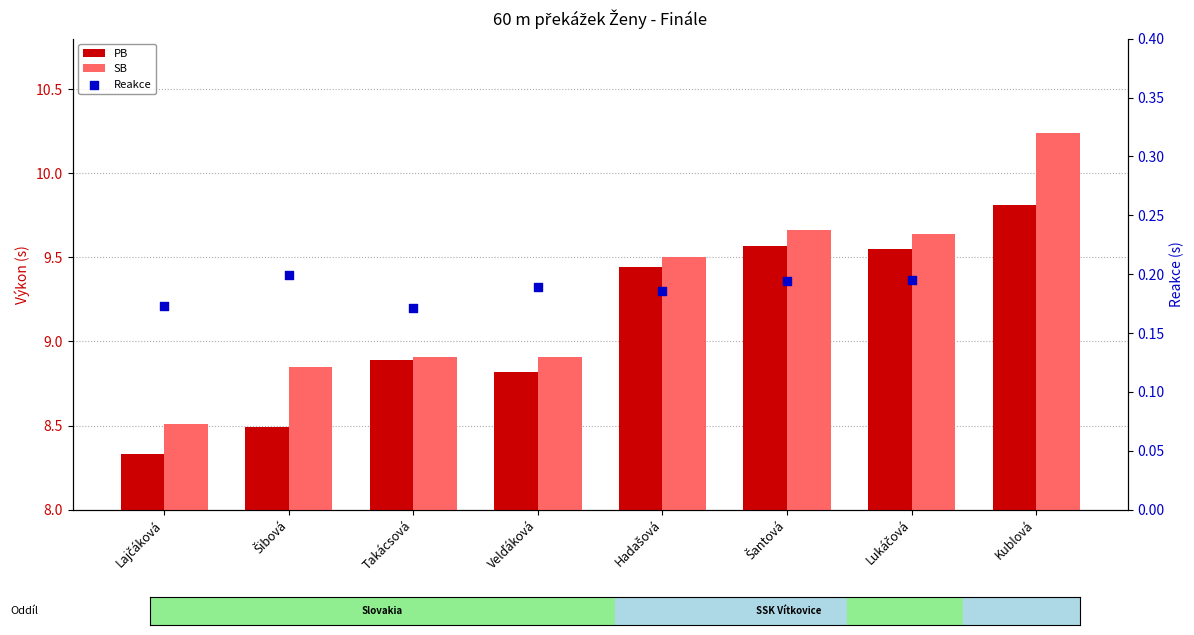

At which category is the sum across all series the highest?

Šantová